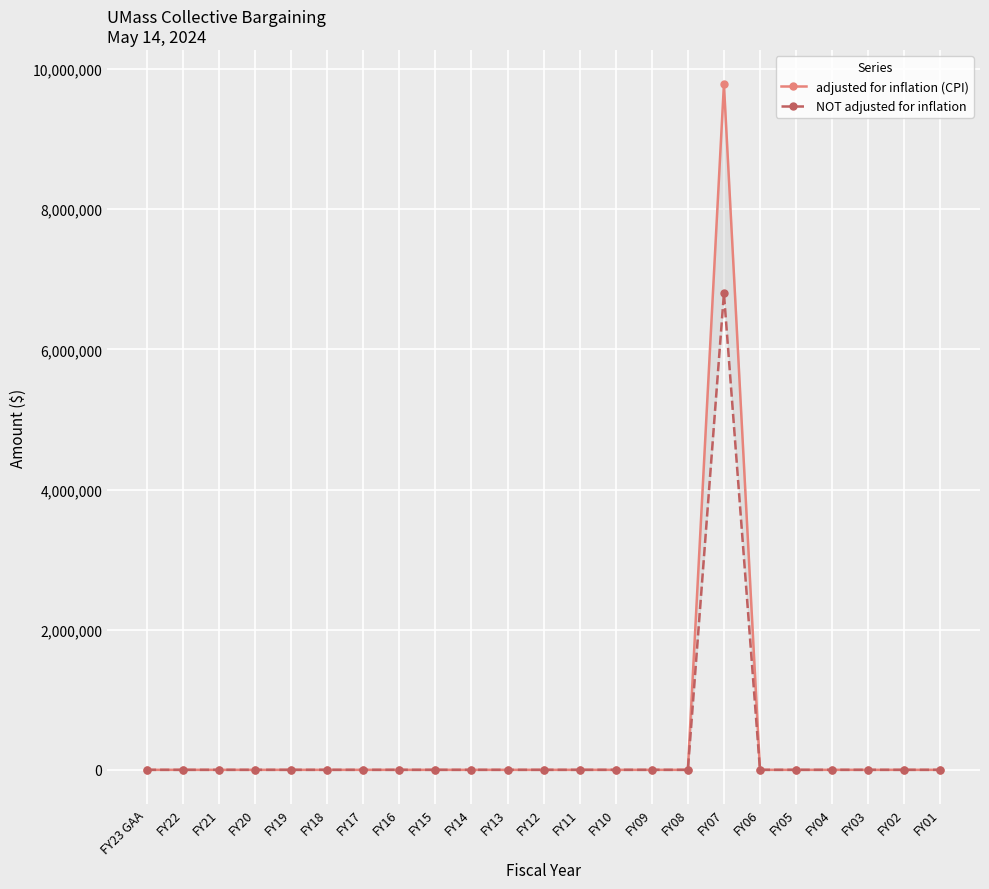

Reading left to right, list all the values displayed in this chart.

adjusted for inflation (CPI): FY23 GAA=0	FY22=0	FY21=0	FY20=0	FY19=0	FY18=0	FY17=0	FY16=0	FY15=0	FY14=0	FY13=0	FY12=0	FY11=0	FY10=0	FY09=0	FY08=0	FY07=9783066	FY06=0	FY05=0	FY04=0	FY03=0	FY02=0	FY01=0
NOT adjusted for inflation: FY23 GAA=0	FY22=0	FY21=0	FY20=0	FY19=0	FY18=0	FY17=0	FY16=0	FY15=0	FY14=0	FY13=0	FY12=0	FY11=0	FY10=0	FY09=0	FY08=0	FY07=6797183	FY06=0	FY05=0	FY04=0	FY03=0	FY02=0	FY01=0